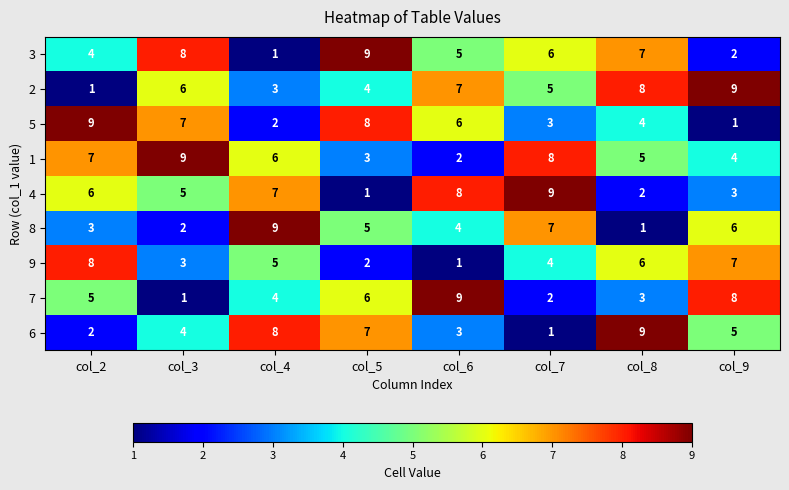

At how many categories does at least one series exceed 1?

8